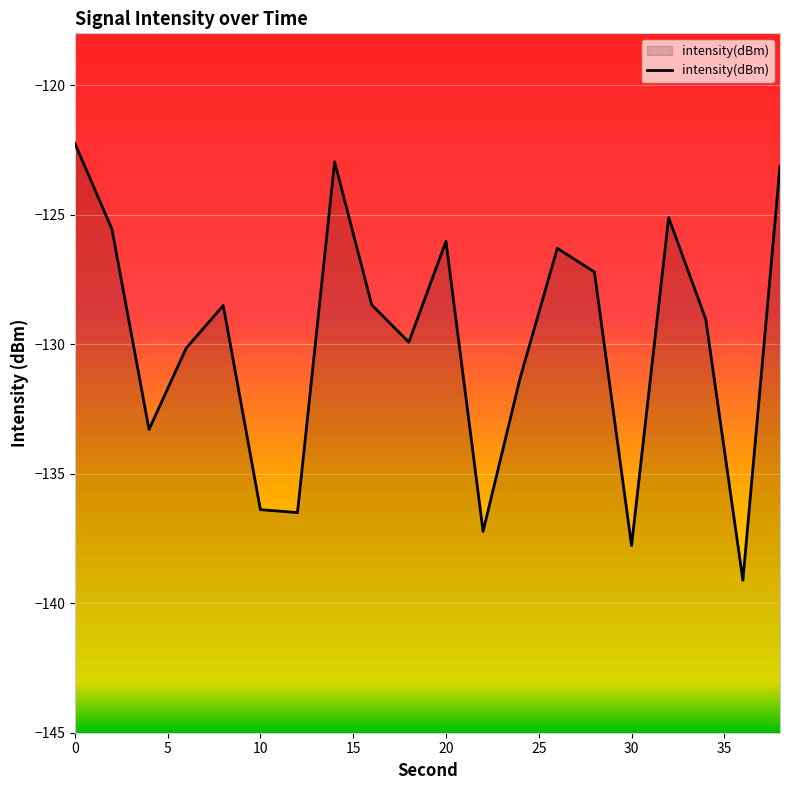

Where is the data nearest to the value -130?

18